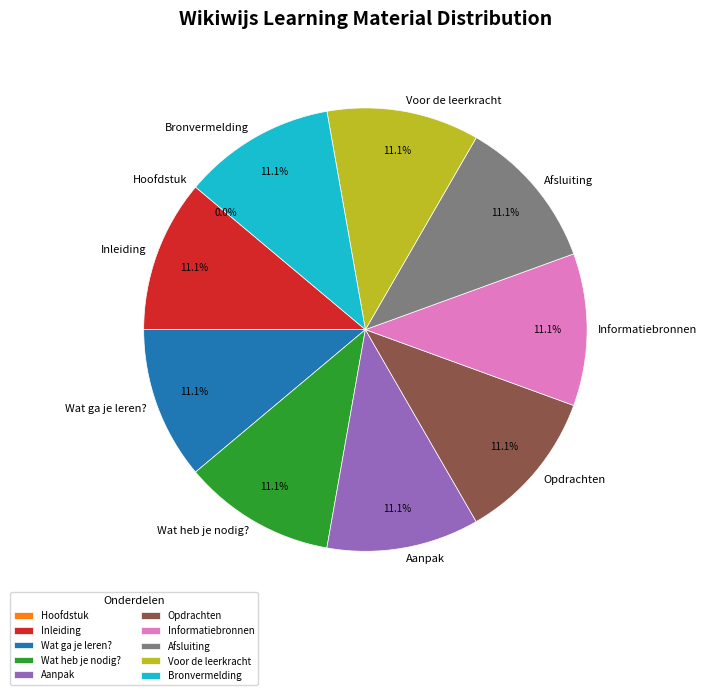

Do Informatiebronnen and Aanpak together represent more than half of the pie?

No